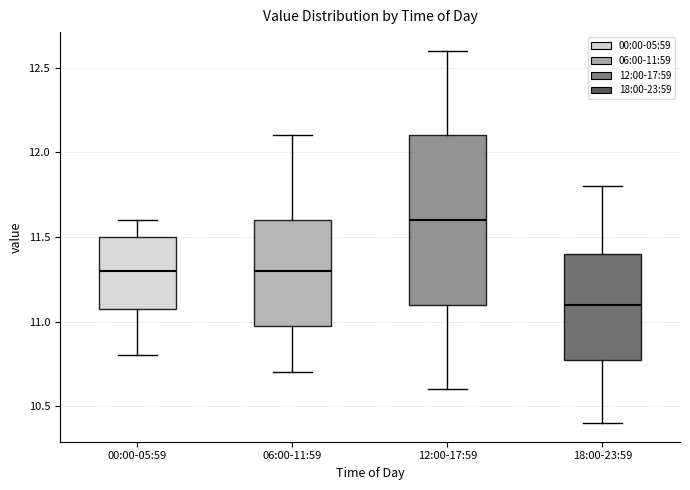

Which box's median line is the highest?

12:00-17:59